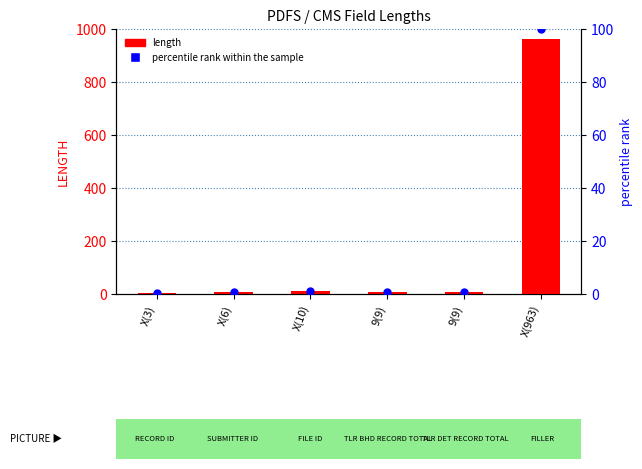

Which series has the widest spread of Y values?

length